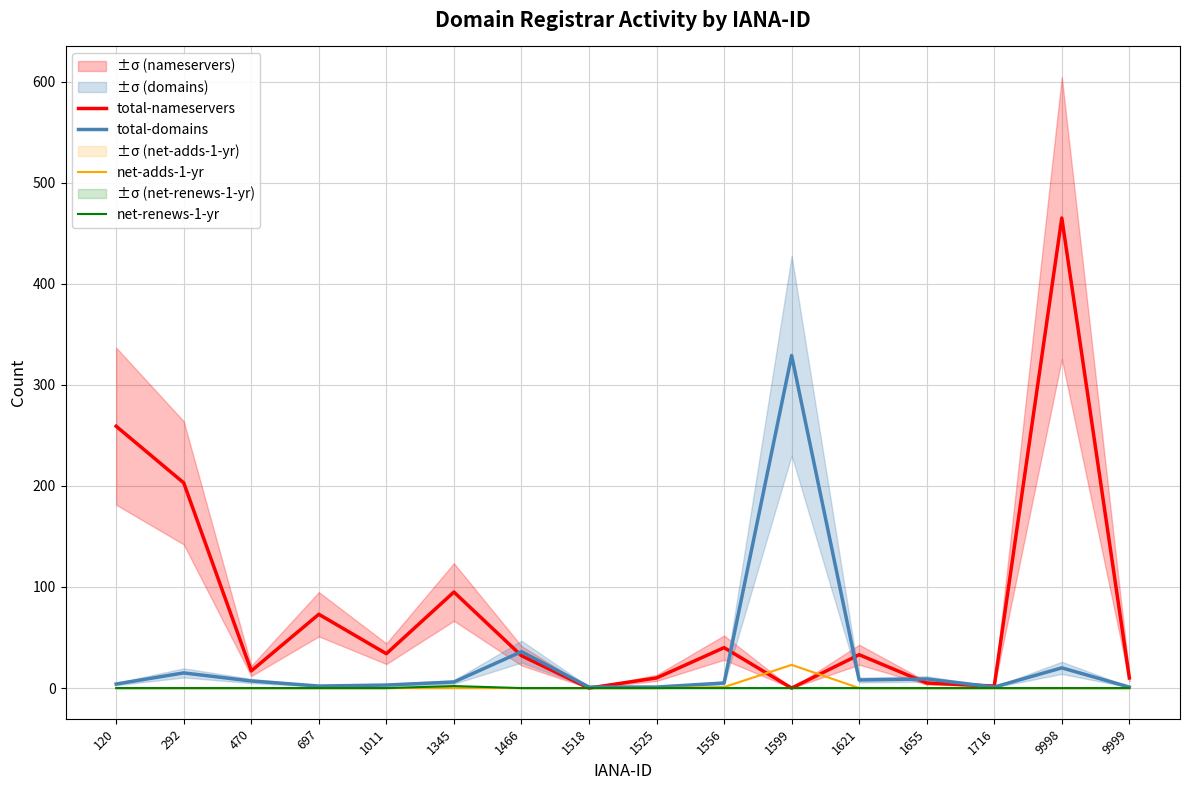

What is the value of the total-domains point at the 8th from the left?

1